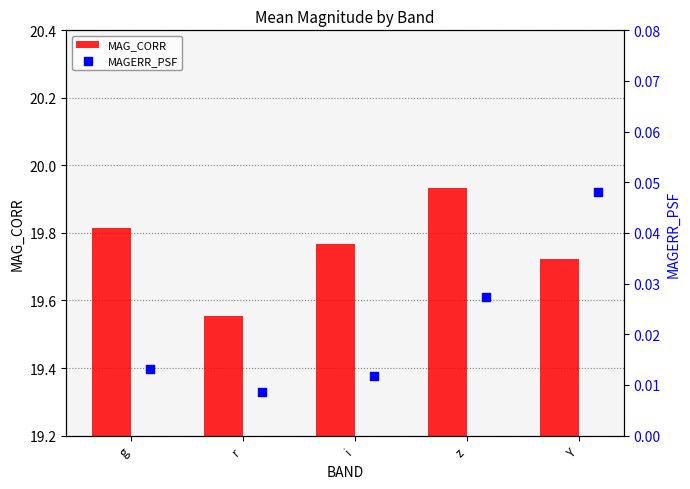

The MAG_CORR series shows 11.2 at Y. True or false?

False